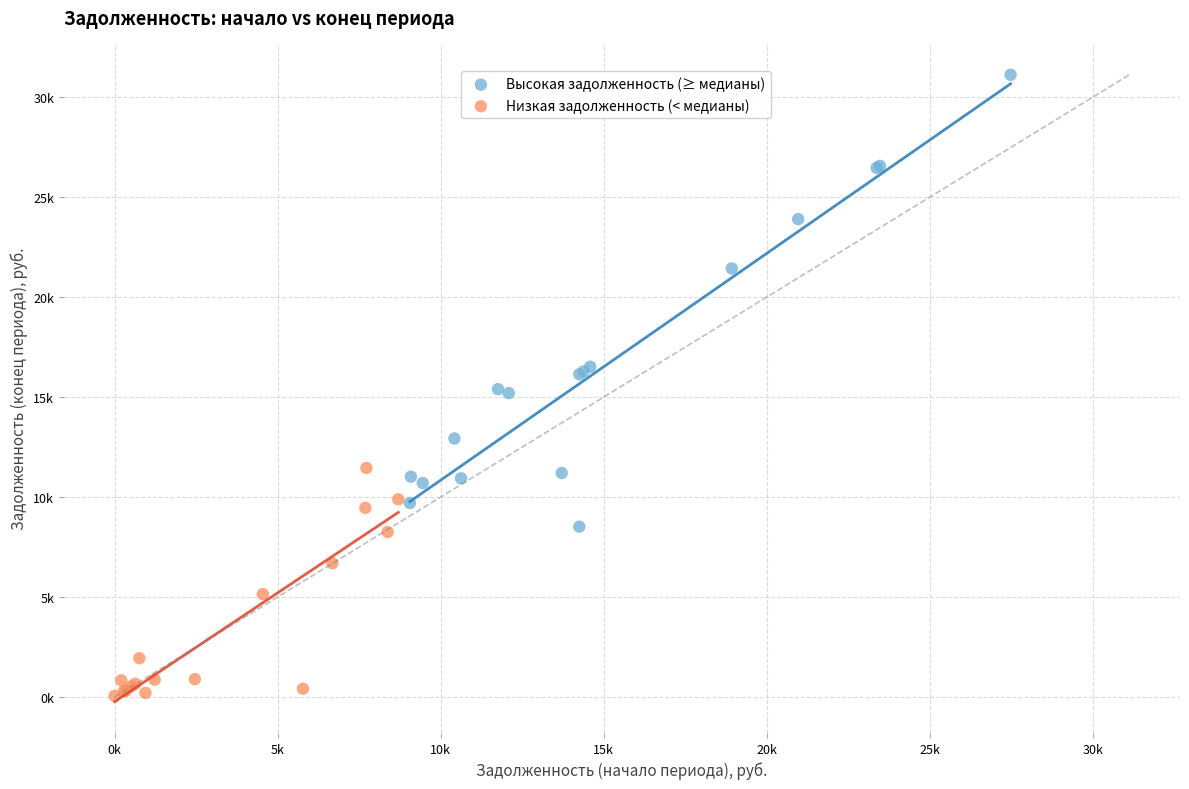

Which series contains the highest Y value?

Высокая задолженность (≥ медианы)